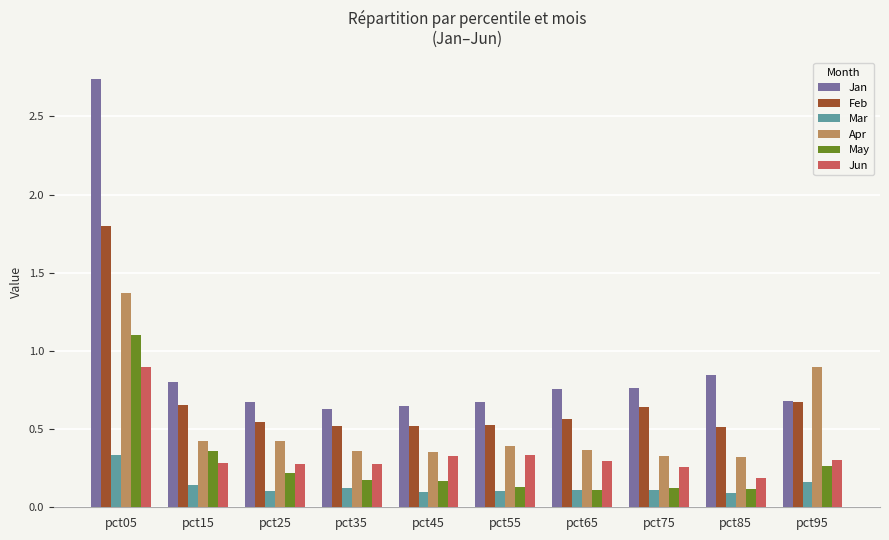

What is the maximum value for Apr?

1.4